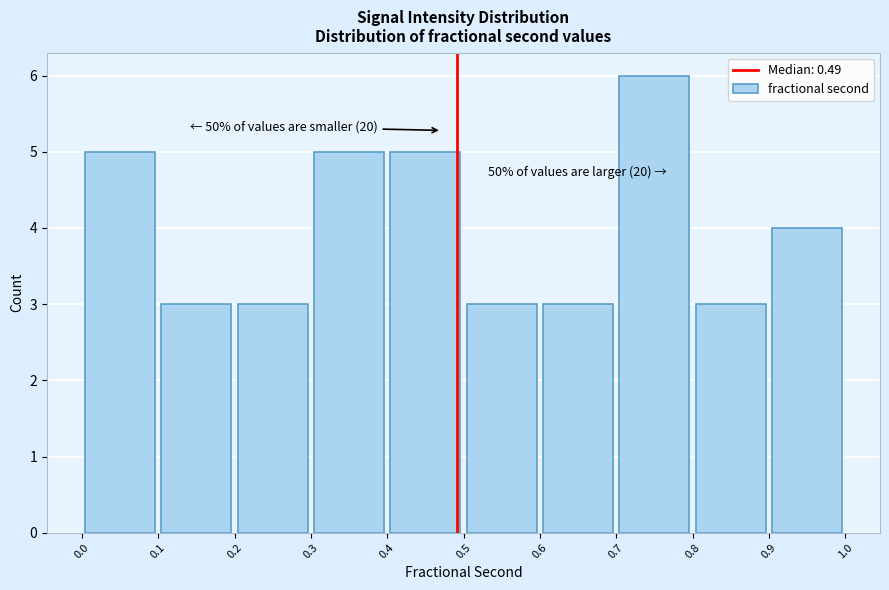

Which range on the x-axis has the tallest bar?

0.7 to 0.8